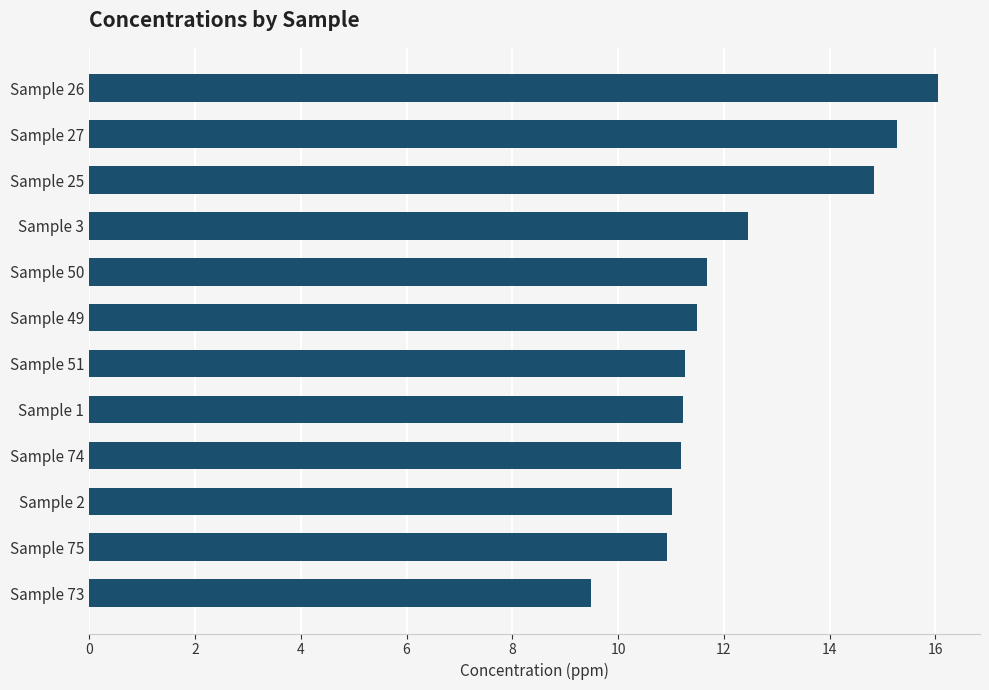

The value at Sample 73 is 9.5. True or false?

True